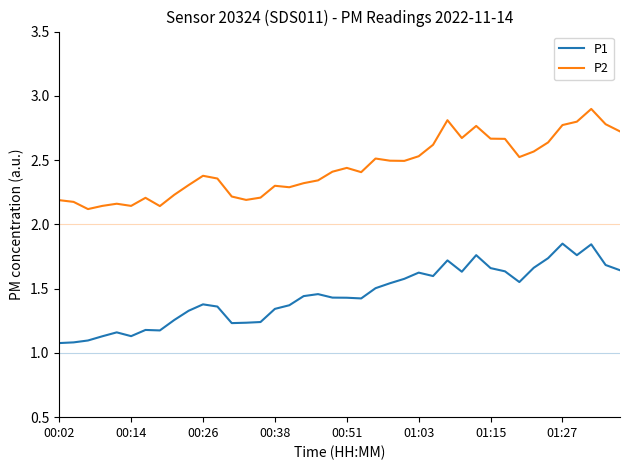

What is the difference between the maximum and minimum values in the P1 series?

0.8